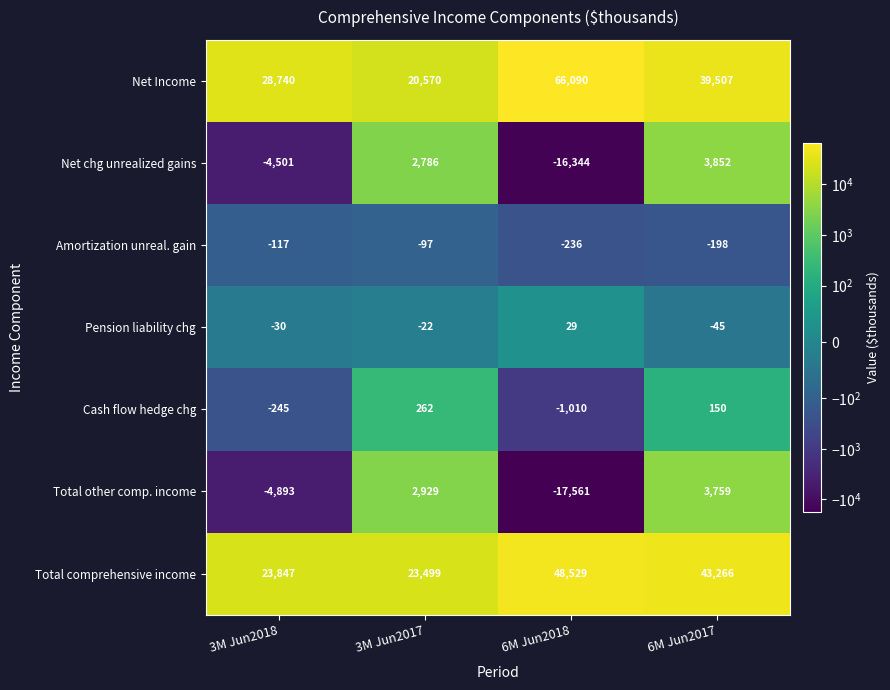

What is the greatest value displayed?

66090